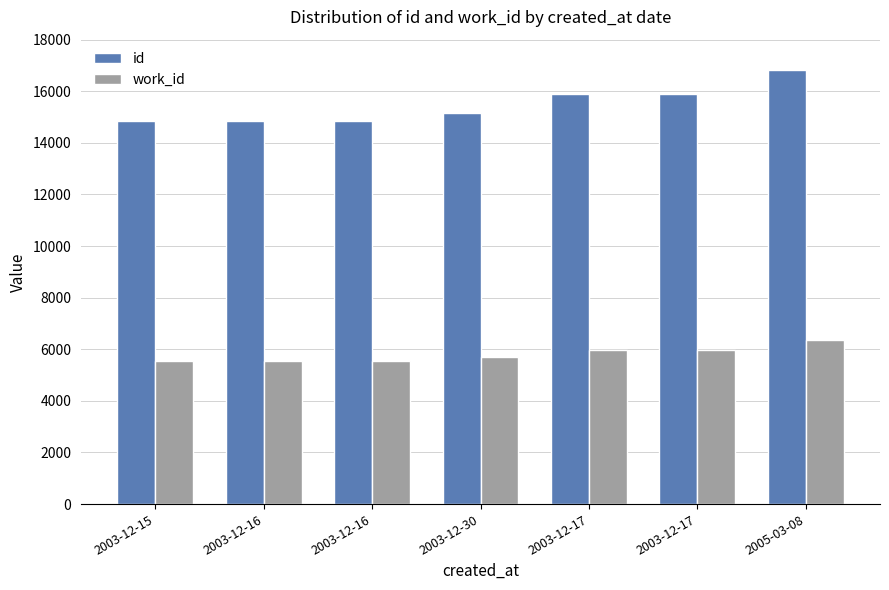

Between 2003-12-17 and 2003-12-16, which is larger?

2003-12-17